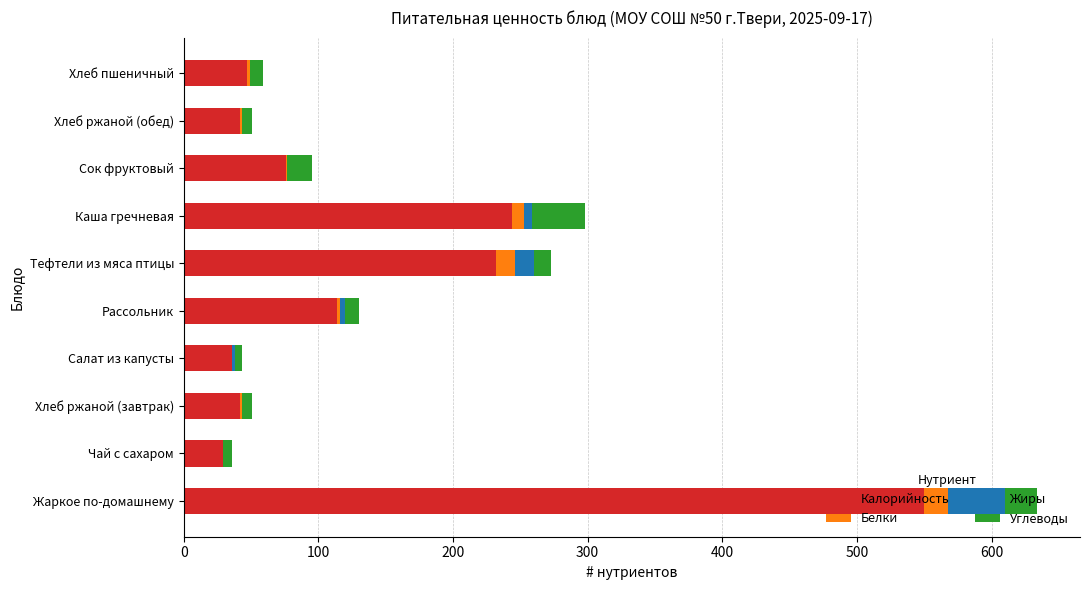

How many distinct data groups are displayed?

4